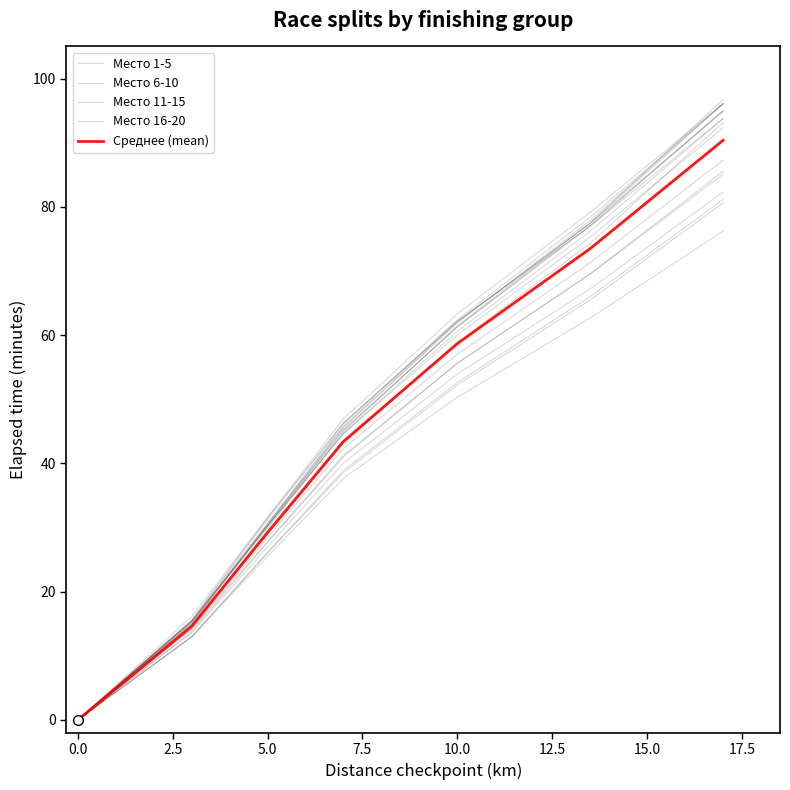

What is the maximum value for Место 16-20?

96.0